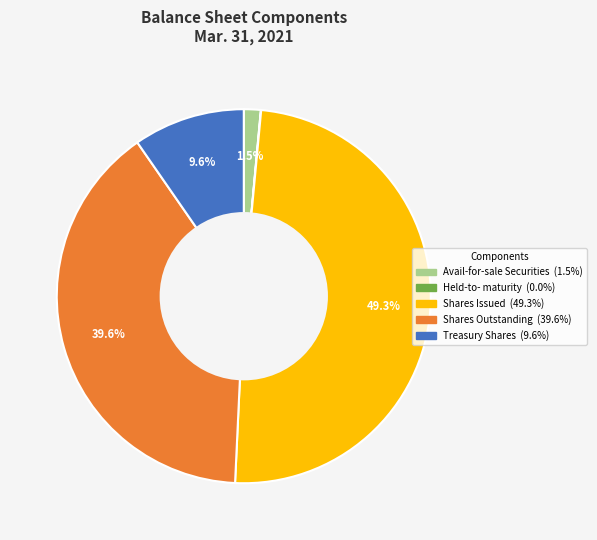

Is there a majority slice in this chart?

No